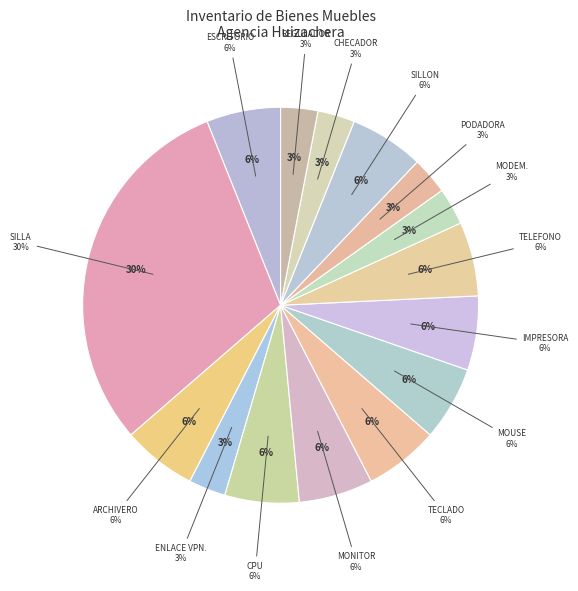

Count the number of slices in the pie.

15